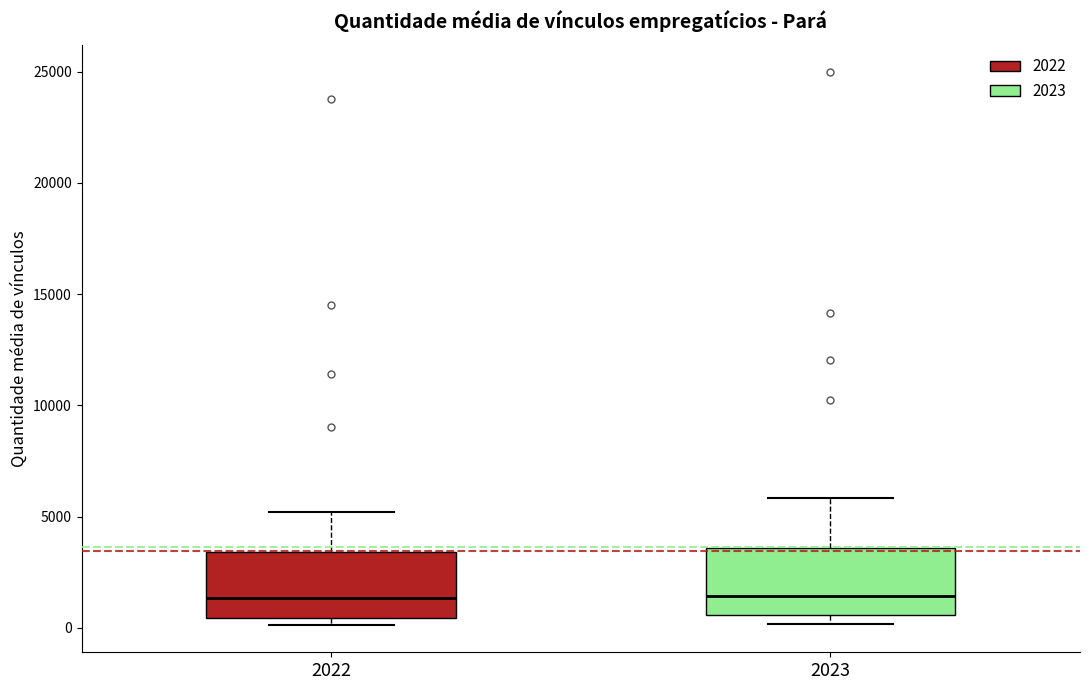

Reading left to right, read every box against the y-axis: the position of its median line, the range the box covers, and the ends of its whiskers. The values are not printed on the chart, so give them approximately, as read against the axis.

2022: median 1500, box 500 to 3500, whiskers 0 to 5000
2023: median 1500, box 500 to 3500, whiskers 0 to 6000